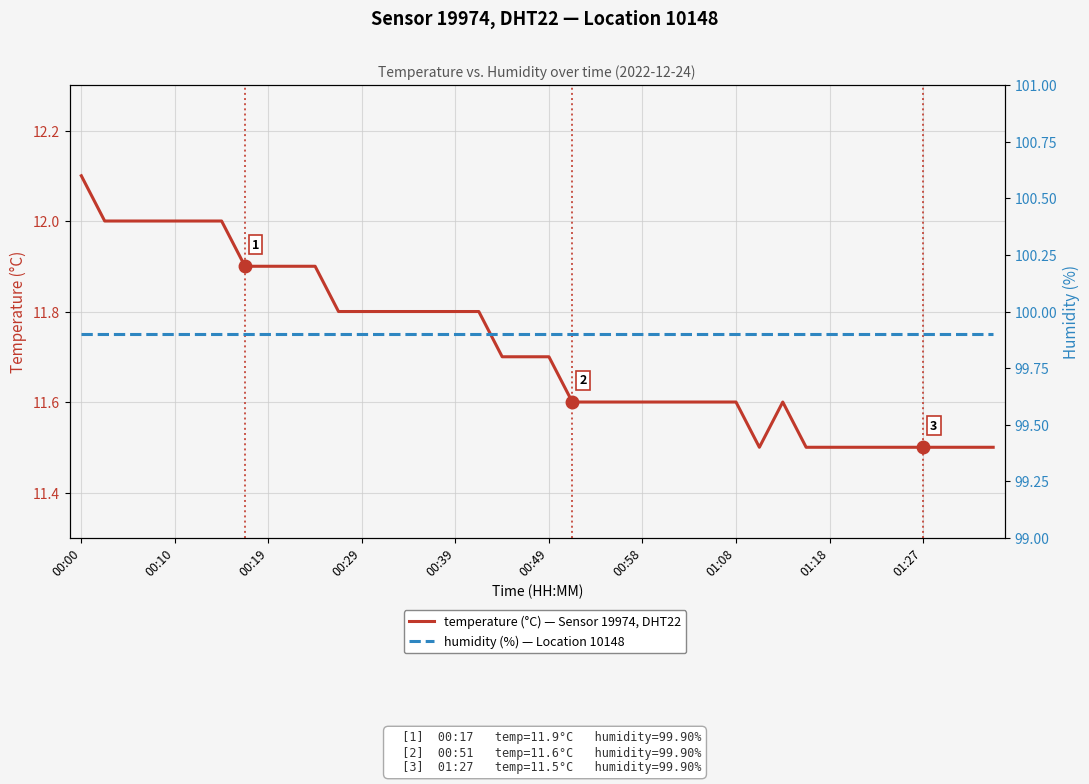

What are all the series names shown in the legend?

temperature (°C), humidity (%)